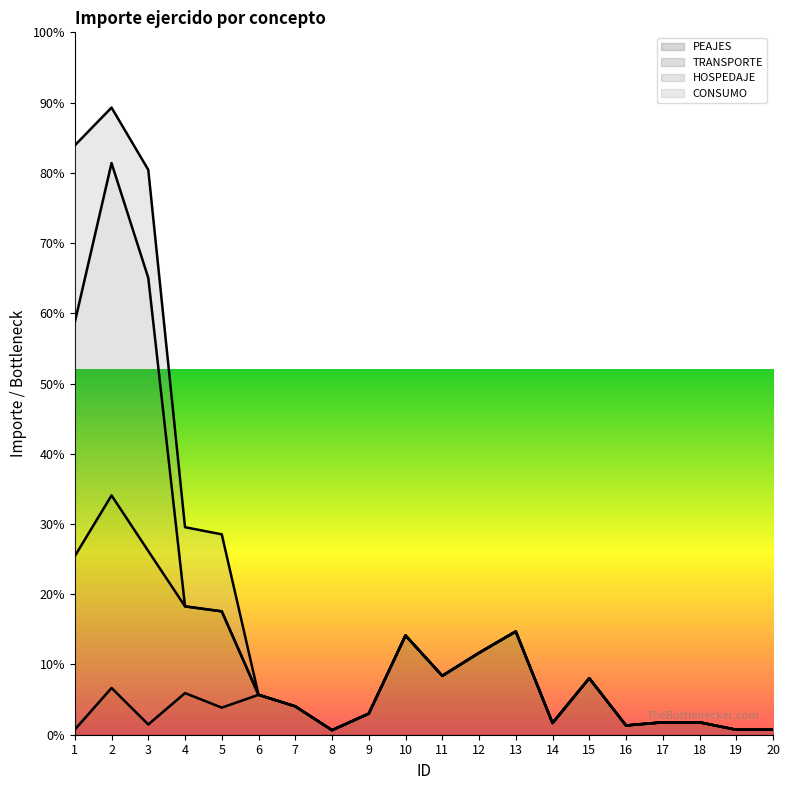

At which category does PEAJES reach its first local valley?

3